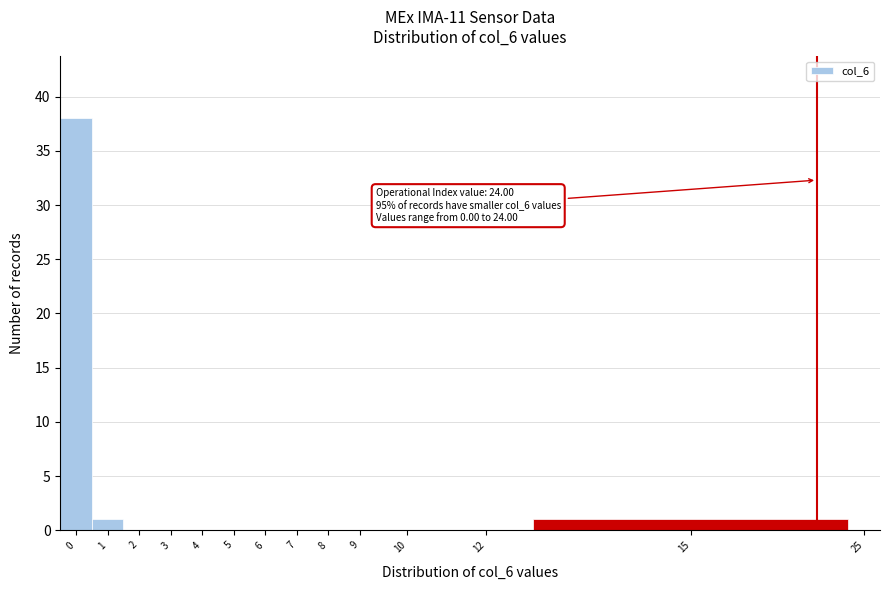

Reading left to right, what are all the values shown in this chart?

0=38	1=1	2=0	3=0	4=0	5=0	6=0	7=0	8=0	9=0	10=0	12=0	15=1	25=0